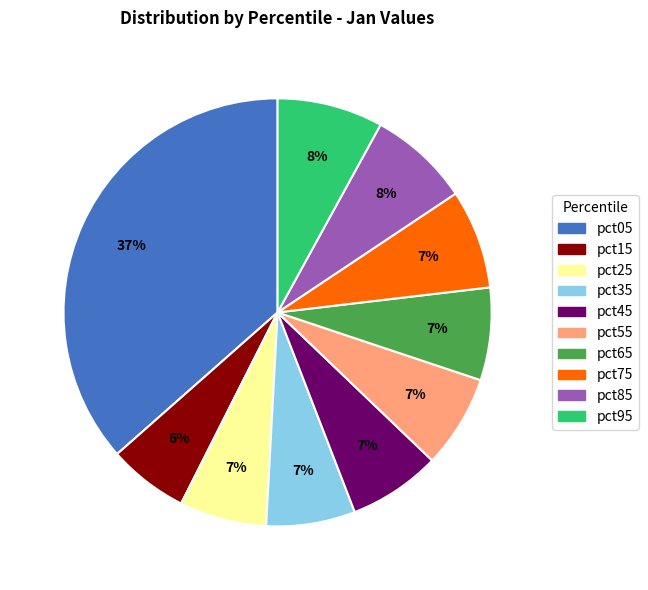

The pct15 slice represents 6% of the pie. True or false?

True